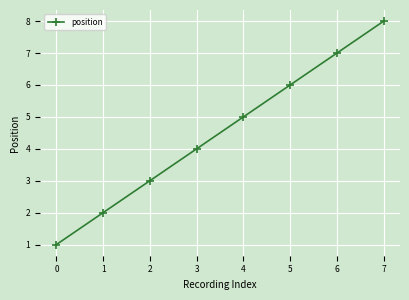

At which label is the value closest to 4?

3